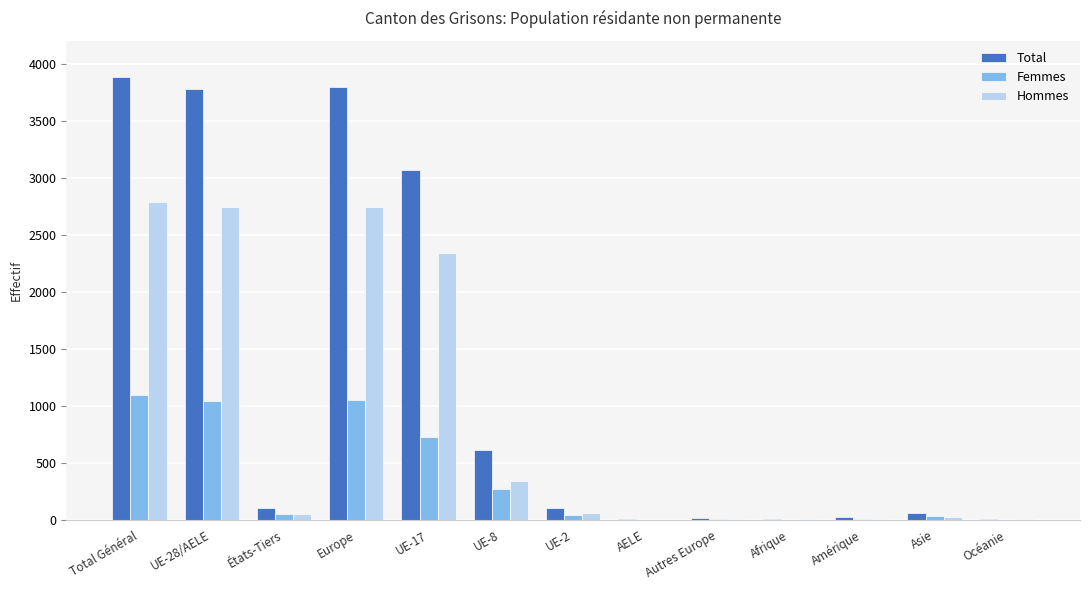

Where is Total nearest to the value 1941?

UE-17